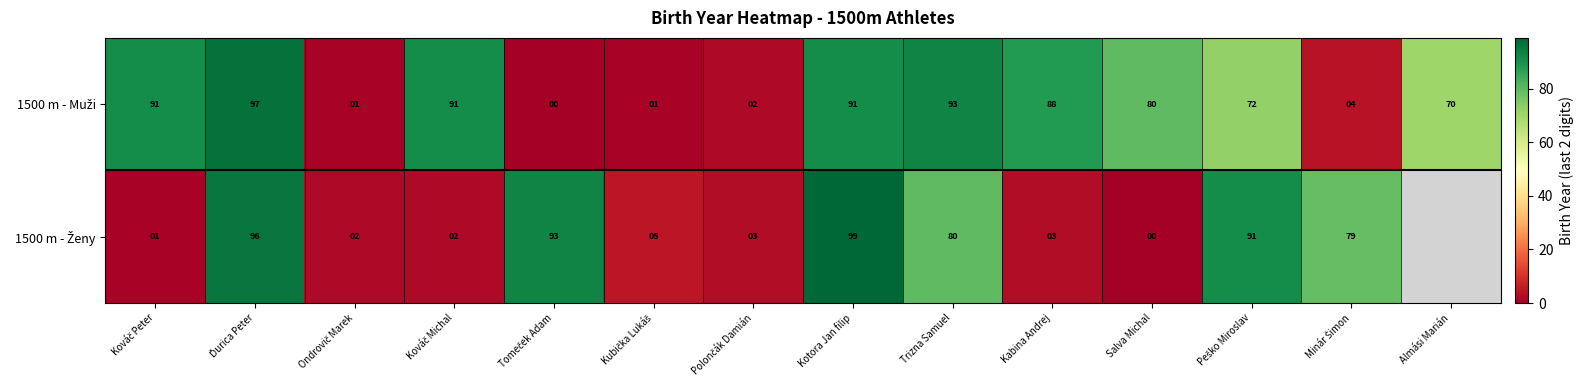

What is the difference between the highest and lowest values at Kotora Jan filip?

8